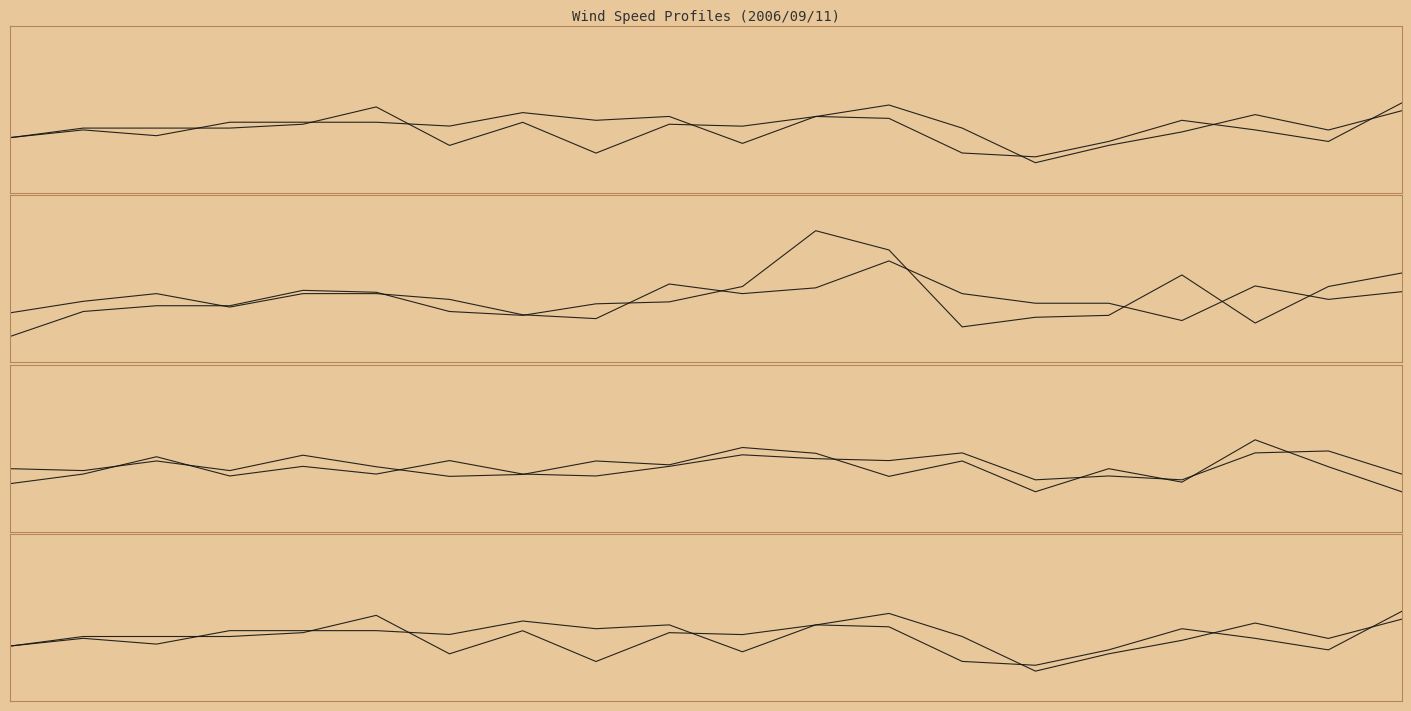

What is the difference between the highest and lowest values at 19?

3.9